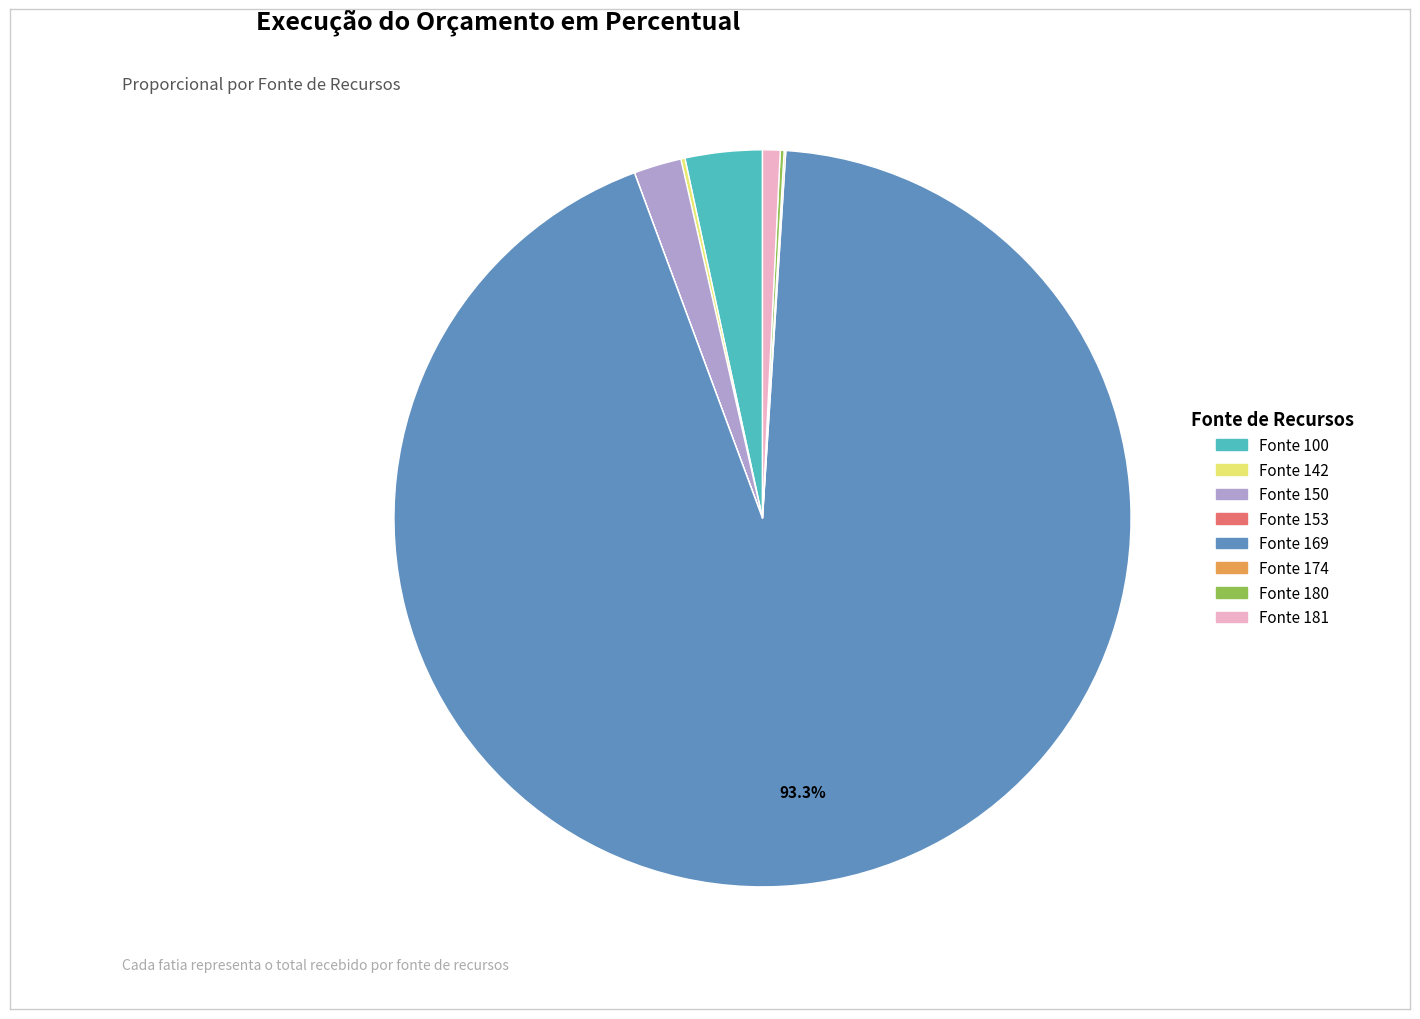

Is there any slice that represents more than half of the pie?

Yes